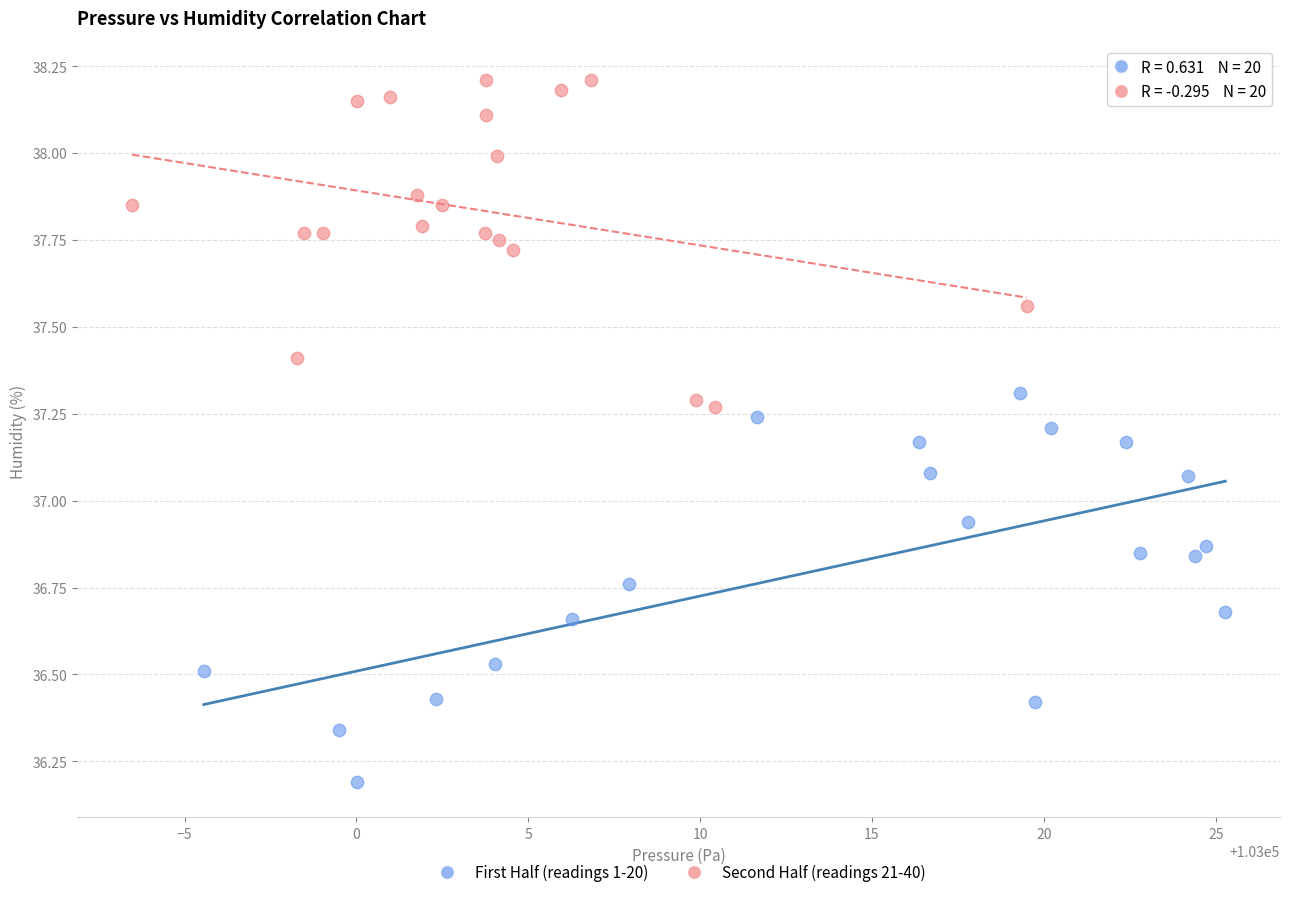

Which series reaches the maximum Y coordinate?

Second Half (readings 21-40)